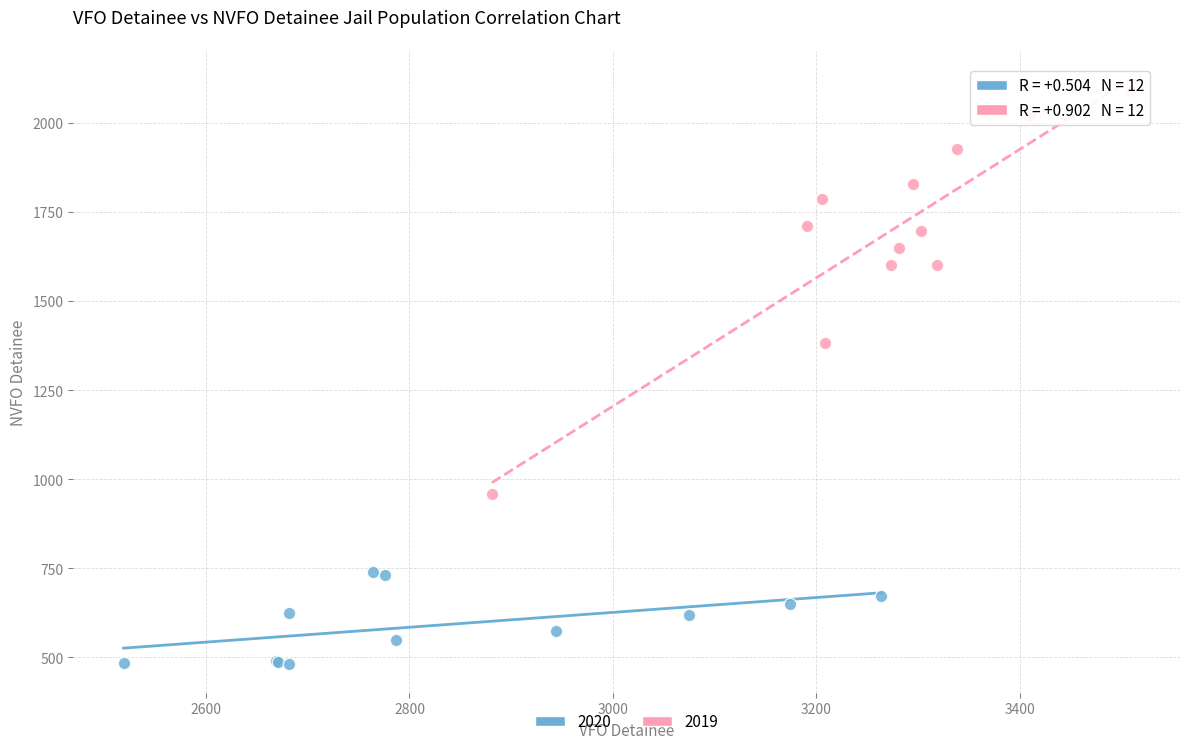

What are all the series names shown in the legend?

2020, 2019